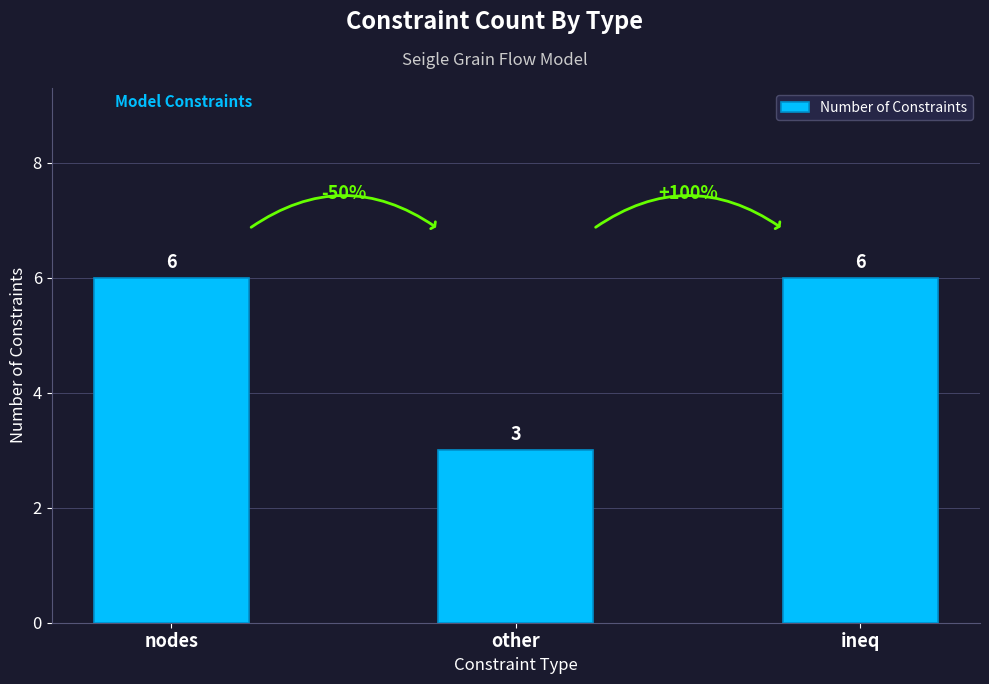

Reading right to left, transcribe all the data shown in this chart.

ineq=6	other=3	nodes=6